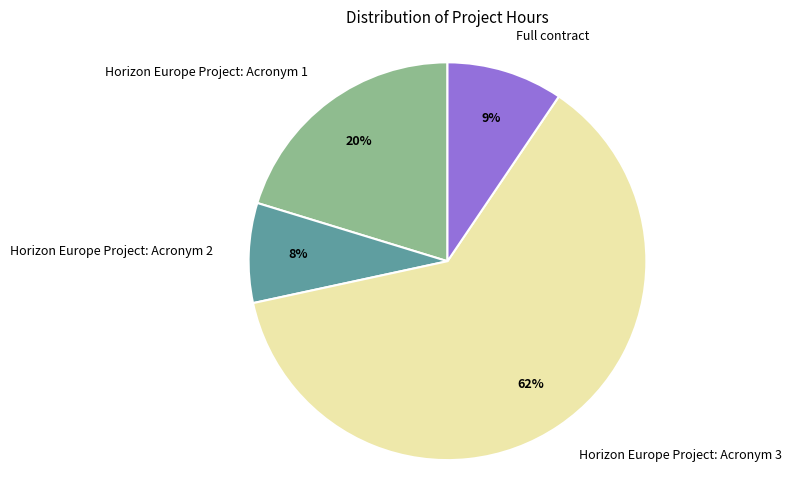

How many segments does this pie chart have?

4